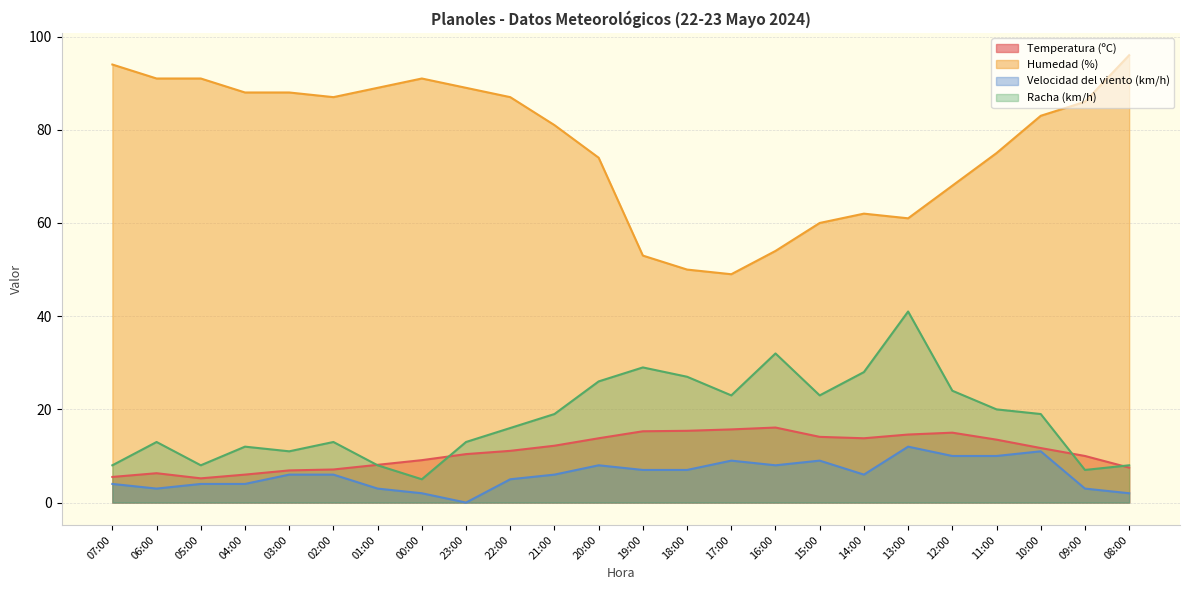

Which label corresponds to the largest value in the chart?

08:00